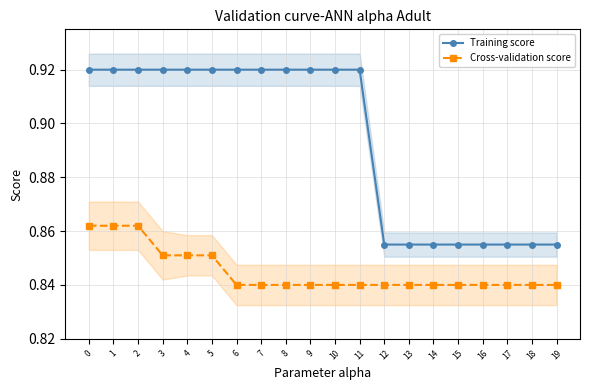

Where is Training score nearest to the value 0?

12